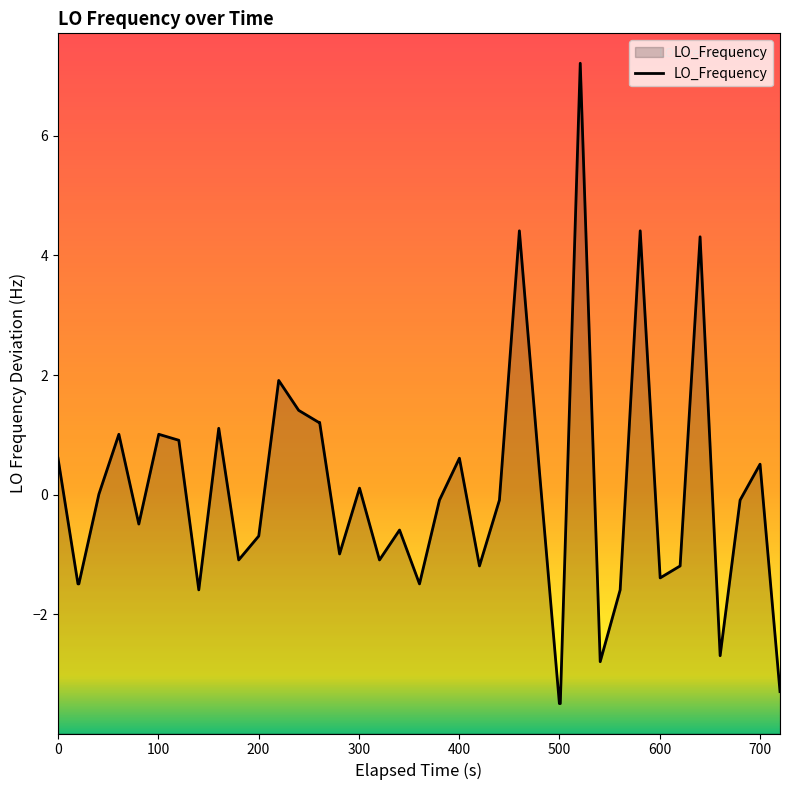

What is the smallest value displayed?

-3.5